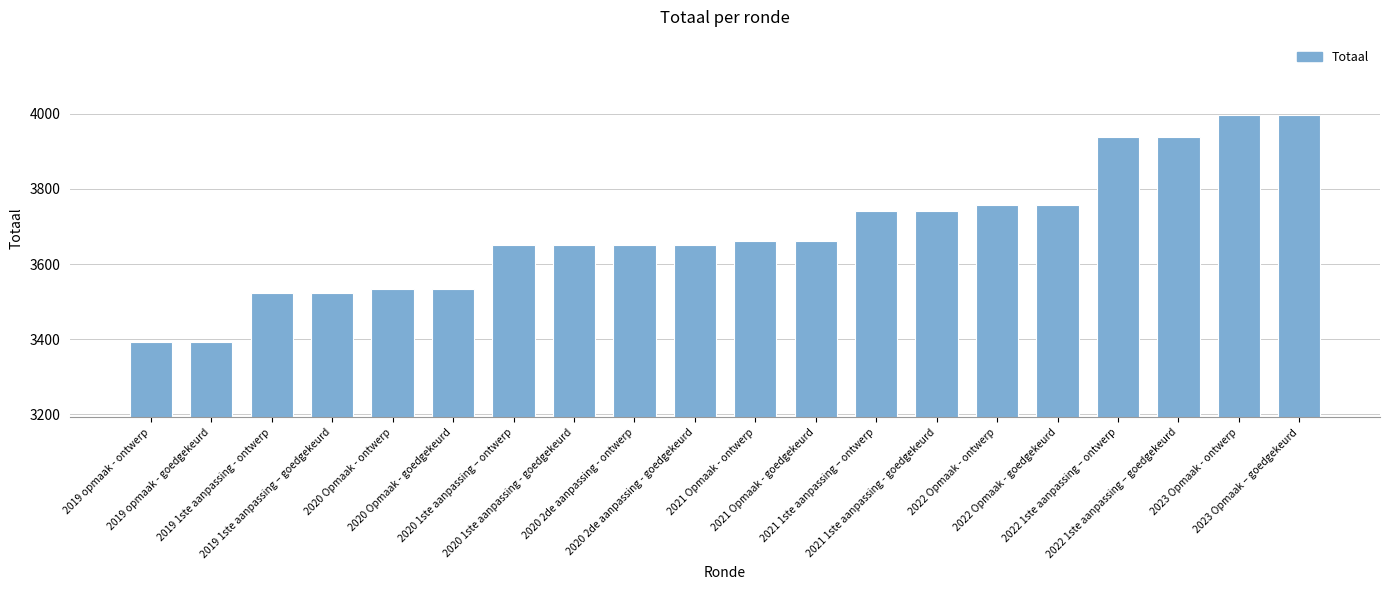

What is the change in value from 2020 1ste aanpassing – ontwerp to 2022 1ste aanpassing – goedgekeurd?

+286